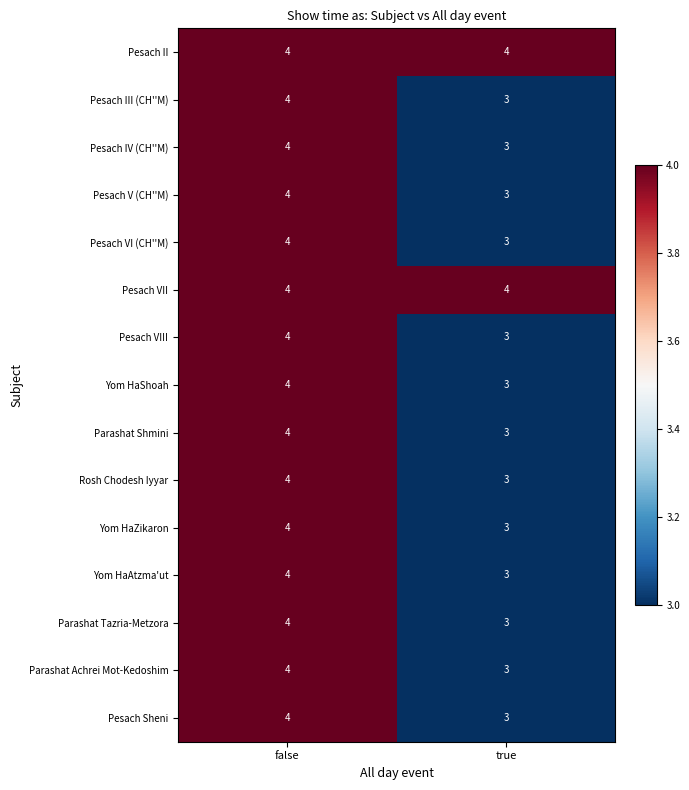

Is the value of Pesach VI (CH''M) at true greater than the value of Yom HaZikaron at false?

No